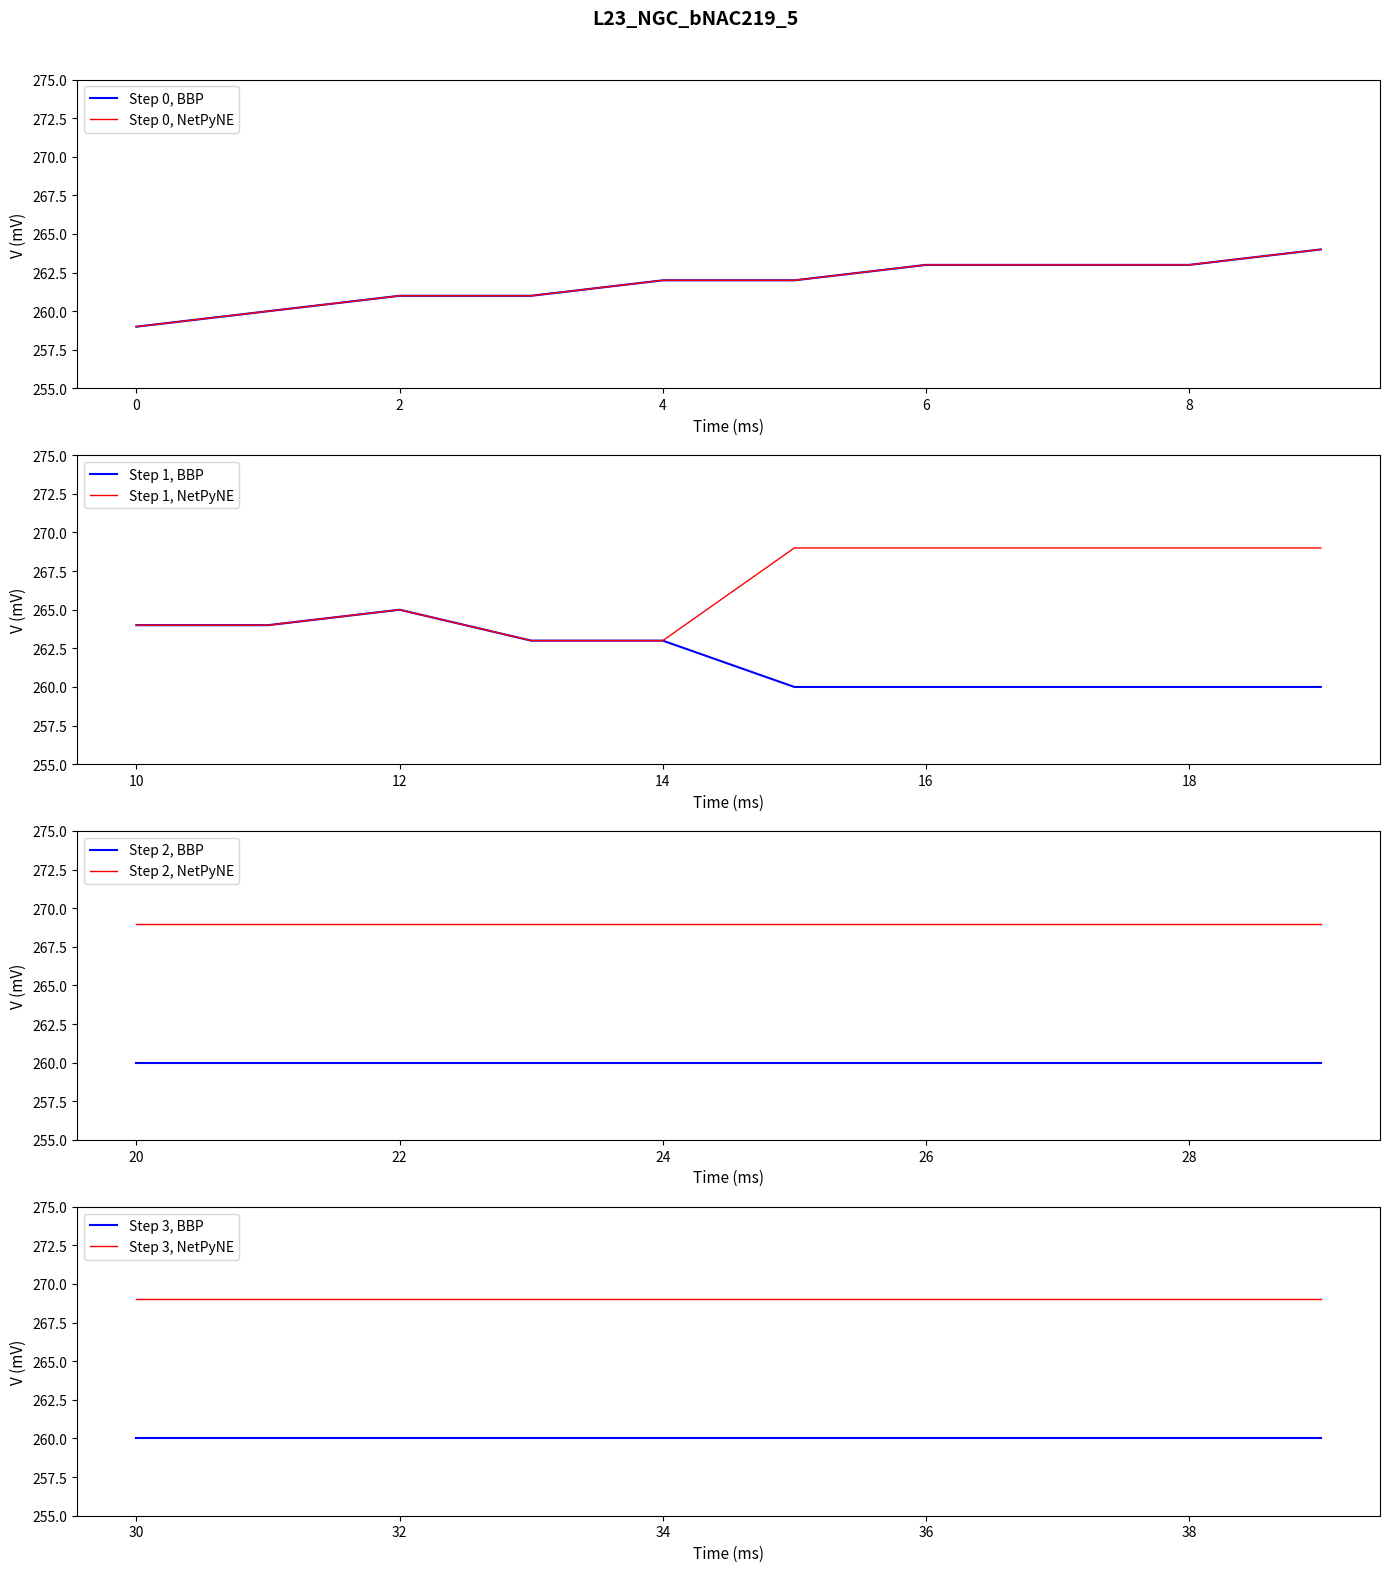

Is the value of Step 1, NetPyNE at 12 greater than the value of Step 1, BBP at 18?

Yes